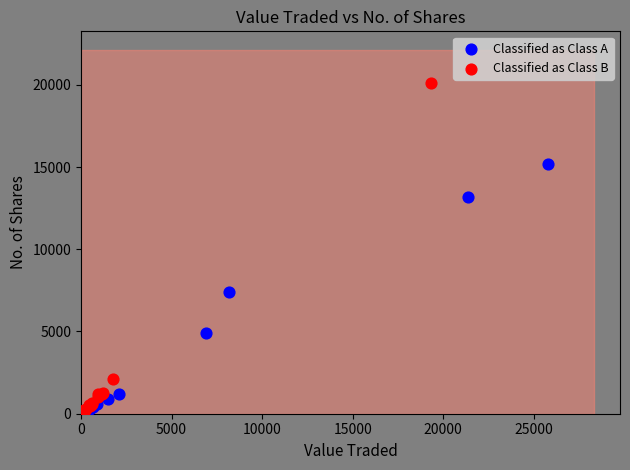

Which series contains the highest Y value?

Classified as Class B